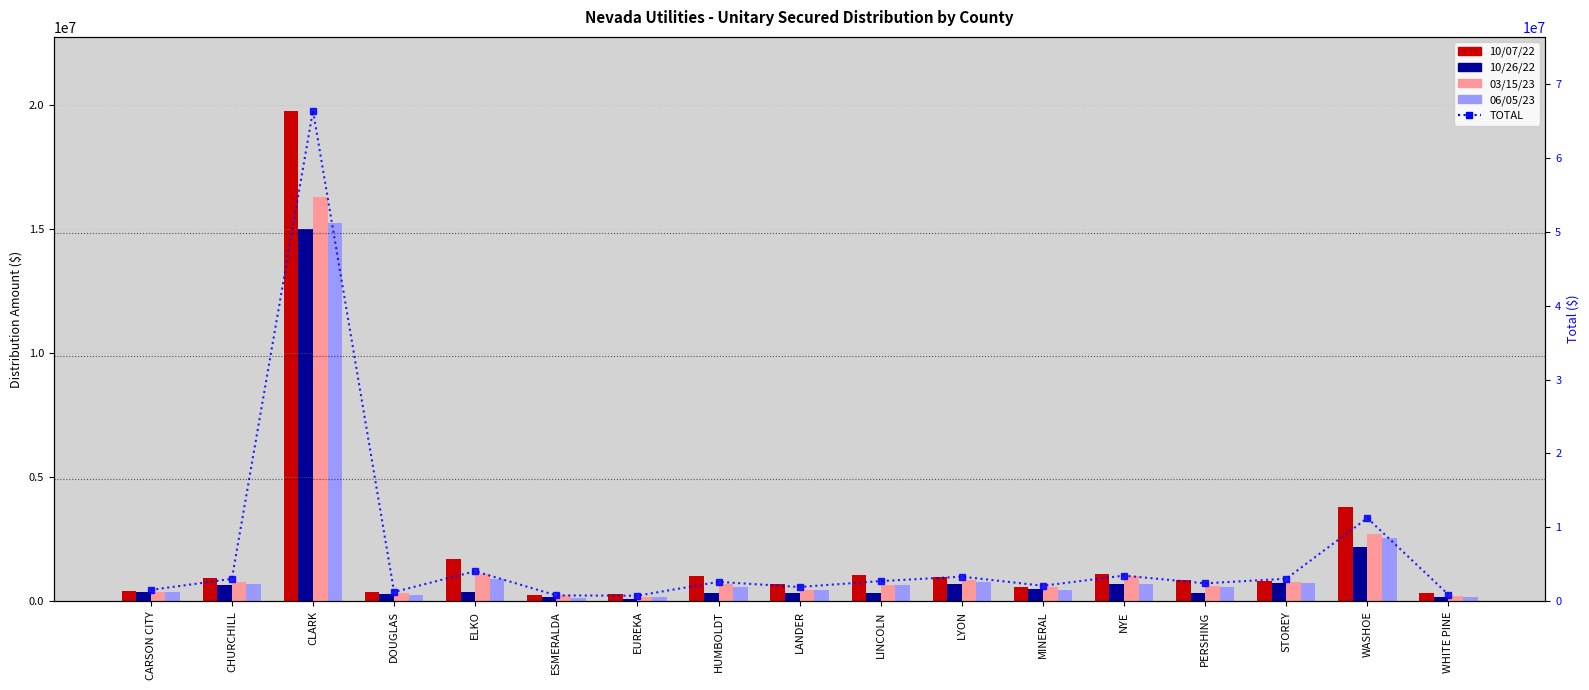

What is the minimum value for TOTAL?

768771.1